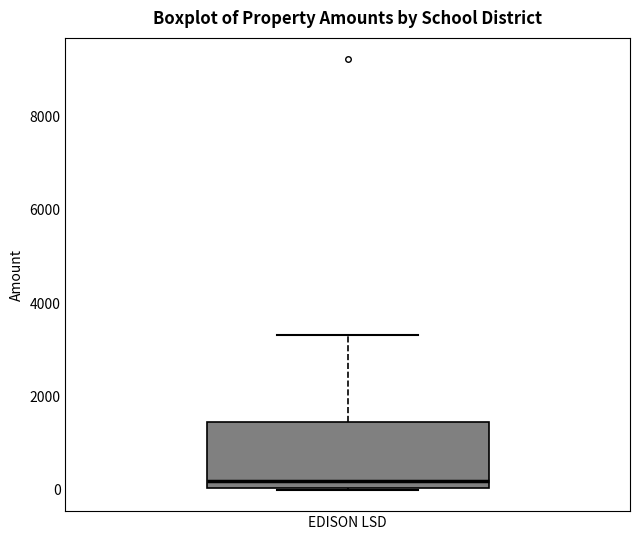

Where does the median line of the box for EDISON LSD sit on the y-axis? The values are not printed on the chart, so give them approximately, as read against the axis.

200